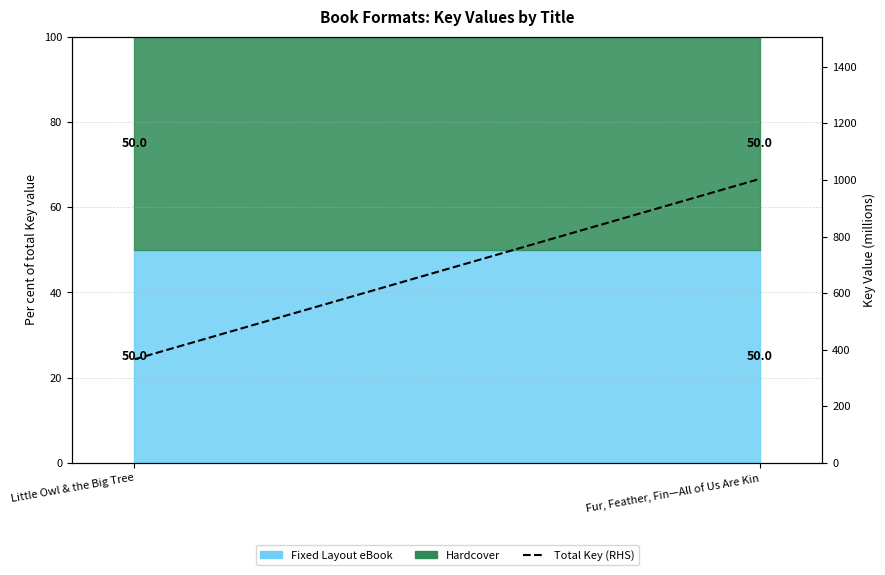

Which label corresponds to the largest value in the chart?

Fur, Feather, Fin—All of Us Are Kin